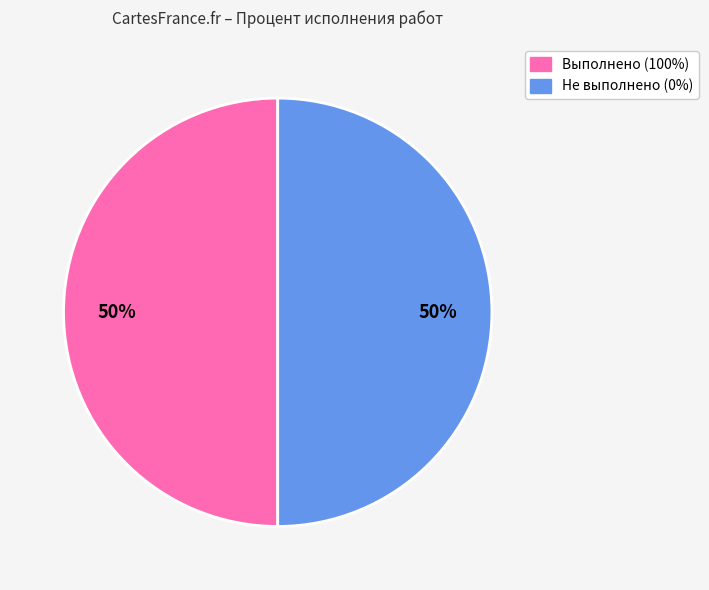

To the nearest percent, what is the average slice percentage?

50%